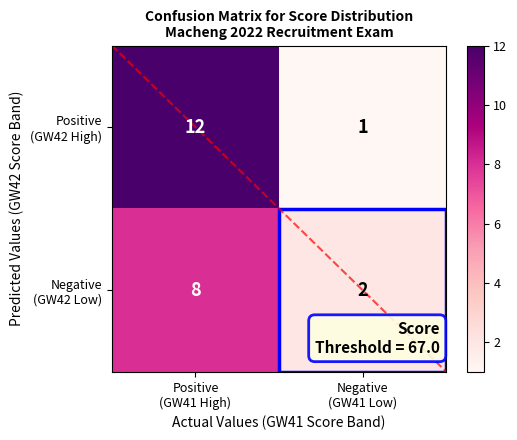

What is the greatest value displayed?

12